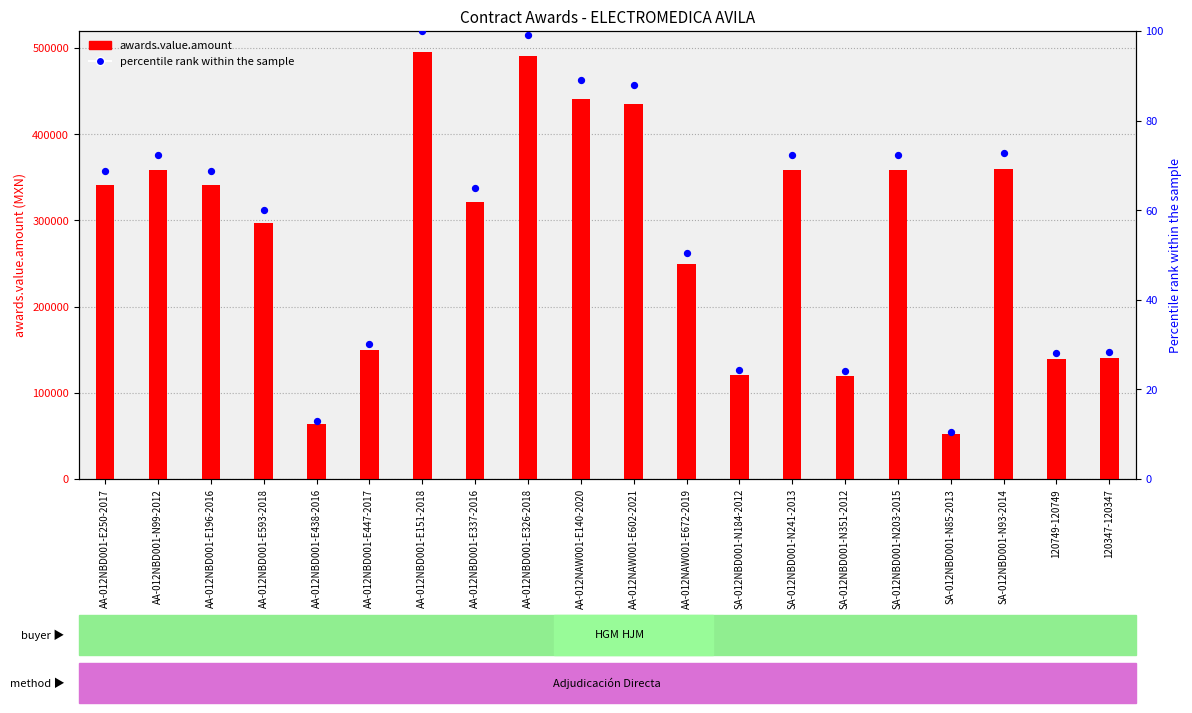

Is the value of percentile rank within the sample at SA-012NBD001-N85-2013 greater than the value of awards.value.amount at AA-012NBD001-E326-2018?

No